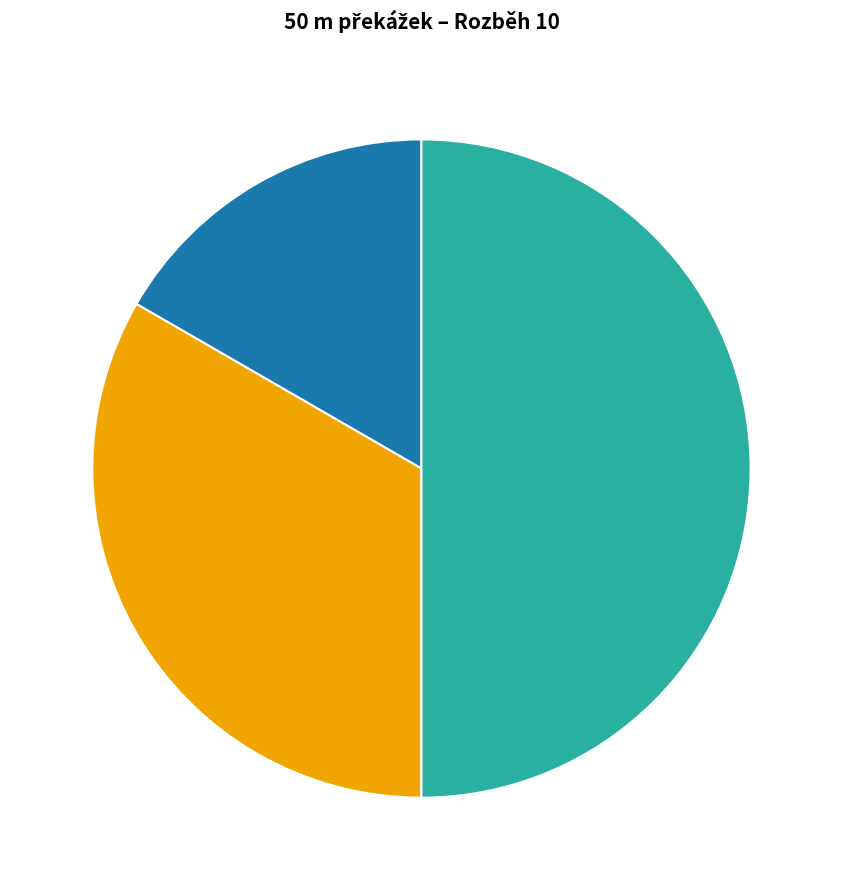

What is the ratio of the value at Radová Nina to the value at Veselá Daniela?

0.5